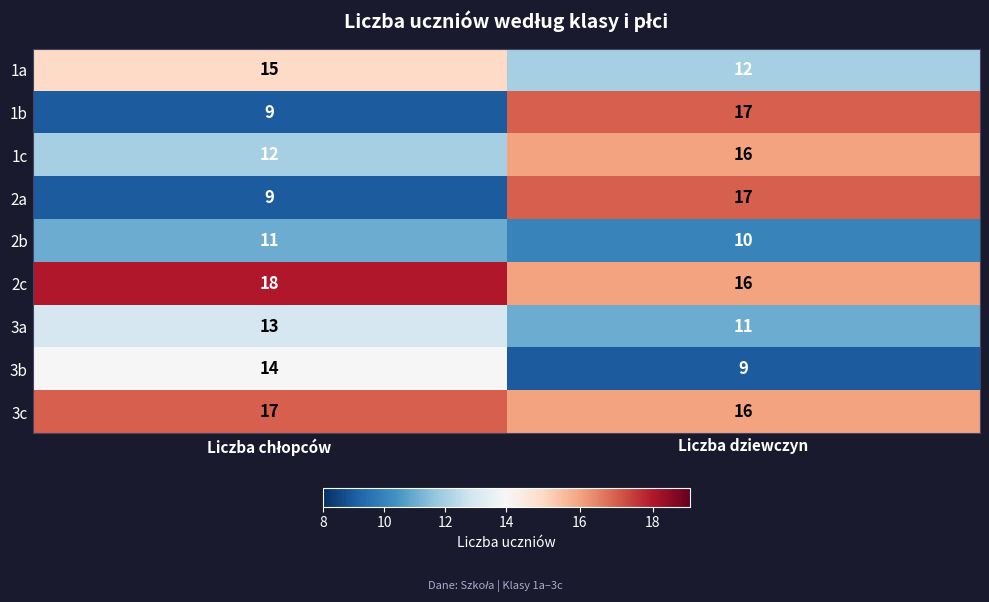

What is the average value of the 3b series?

12